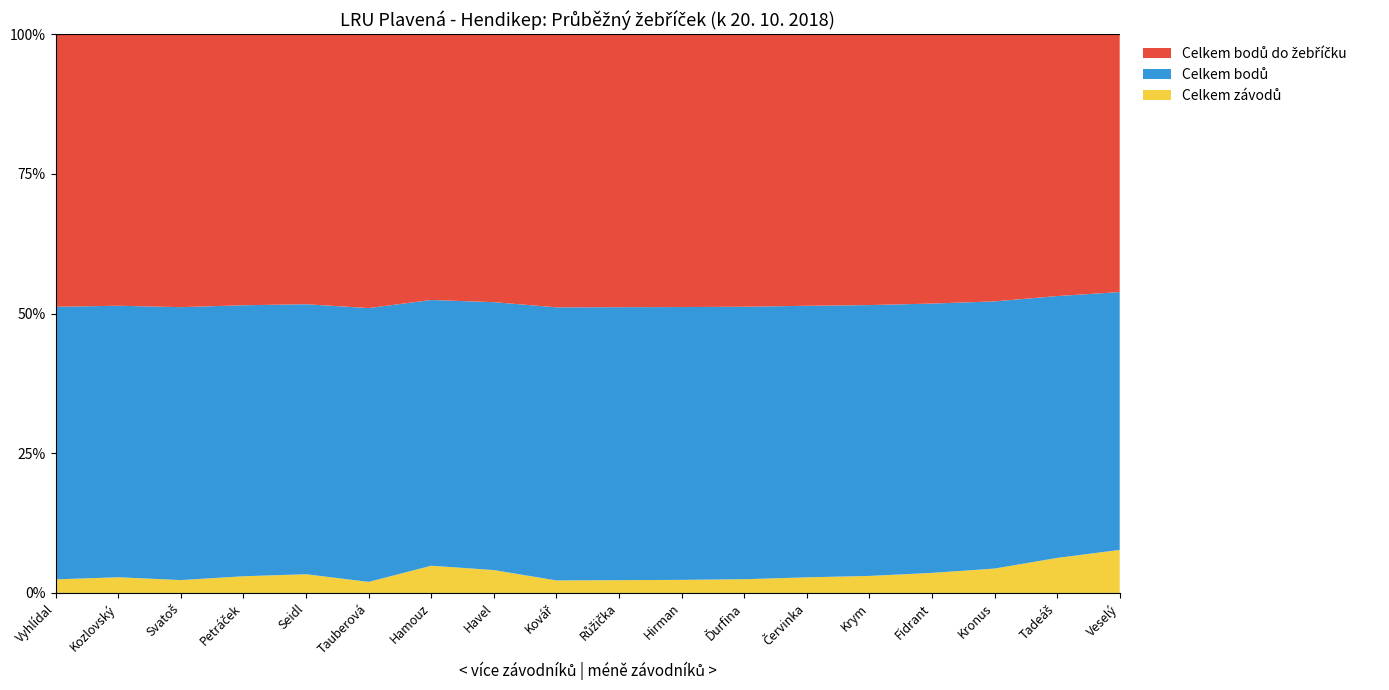

Reading left to right, list all the values displayed in this chart.

Celkem závodů: Vyhlídal=10	Kozlovský=10	Svatoš=8	Petráček=6	Seidl=4	Tauberová=2	Hamouz=5	Havel=4	Kovář=2	Růžička=2	Hirman=2	Ďurfina=2	Červinka=2	Krym=2	Fidrant=2	Kronus=2	Tadeáš=2	Veselý=2
Celkem bodů: Vyhlídal=202	Kozlovský=174	Svatoš=171	Petráček=98	Seidl=58	Tauberová=50	Hamouz=49	Havel=47	Kovář=44	Růžička=43	Hirman=42	Ďurfina=40	Červinka=35	Krym=32	Fidrant=27	Kronus=22	Tadeáš=15	Veselý=12
Celkem bodů do žebříčku: Vyhlídal=202	Kozlovský=174	Svatoš=171	Petráček=98	Seidl=58	Tauberová=50	Hamouz=49	Havel=47	Kovář=44	Růžička=43	Hirman=42	Ďurfina=40	Červinka=35	Krym=32	Fidrant=27	Kronus=22	Tadeáš=15	Veselý=12